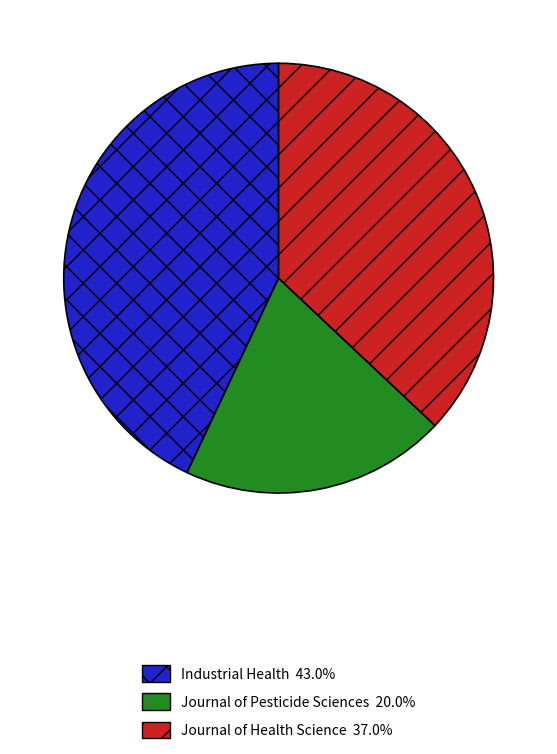

What is the largest slice in the pie chart?

Industrial Health